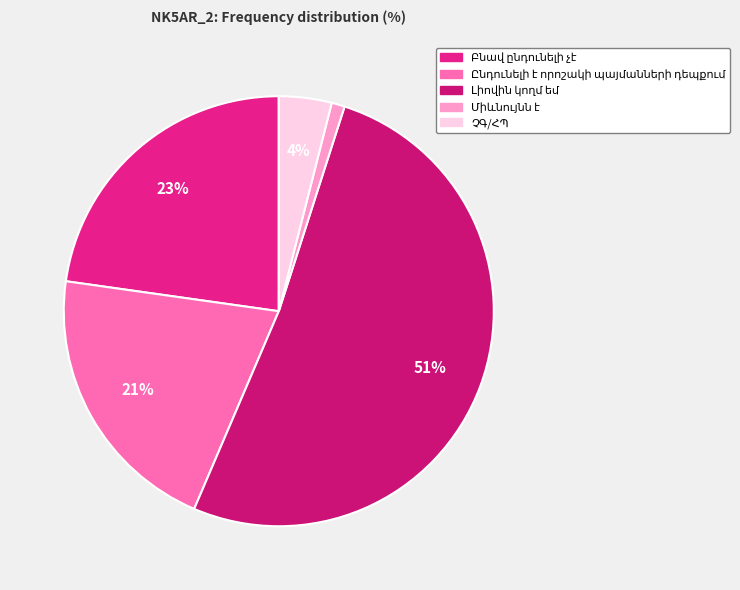

Rank the categories by value from highest to lowest.

Լիովին կողմ եմ, Բնավ ընդունելի չէ, Ընդունելի է որոշակի պայմանների դեպքում, ՉԳ/ՀՊ, Միևնույնն է